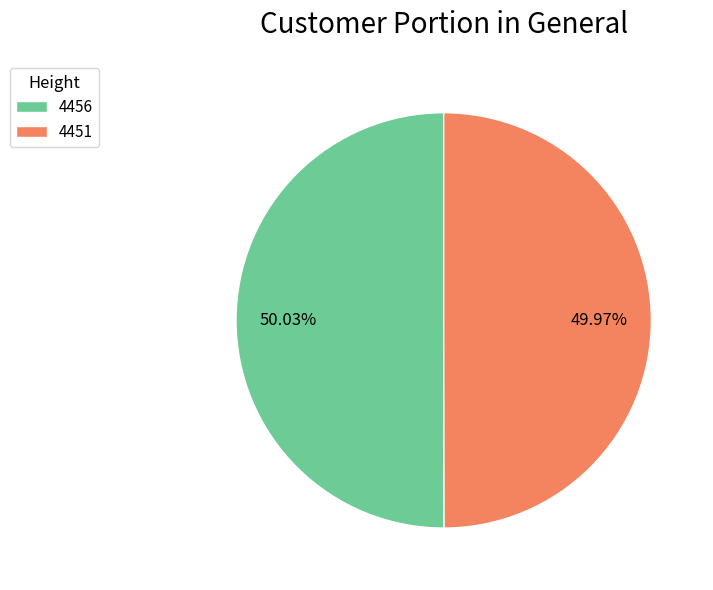

What is the total percentage of 4456 and 4451?

100.0%